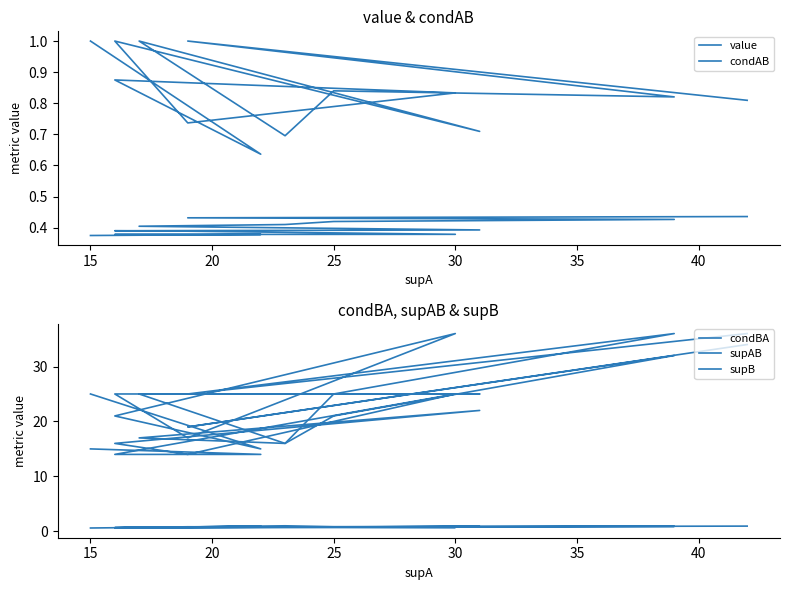

Is this an area chart (filled region under the line)?

No